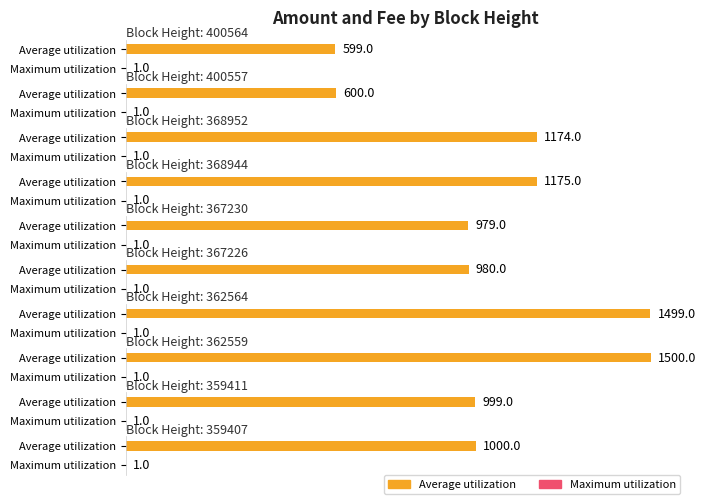

What is the highest value of the Maximum utilization series?

1